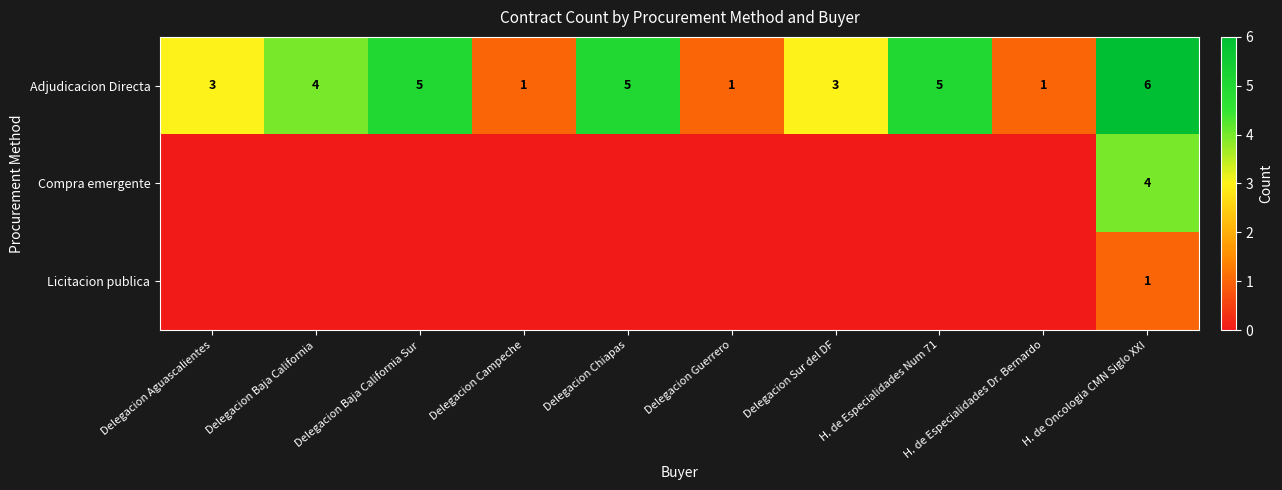

What is the total value across all series at Delegacion Guerrero?

1